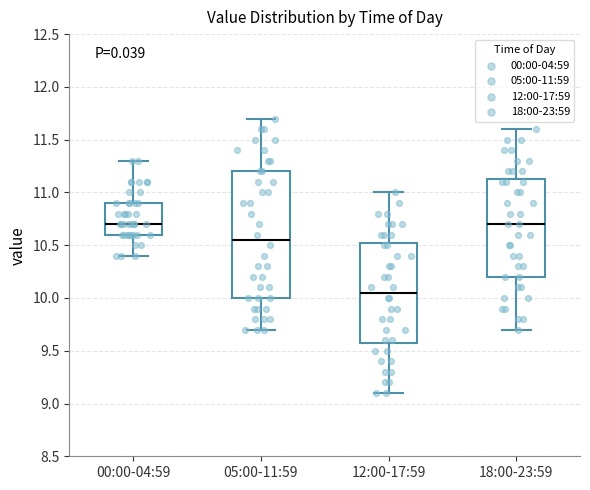

Which box has the lowest median line?

12:00-17:59